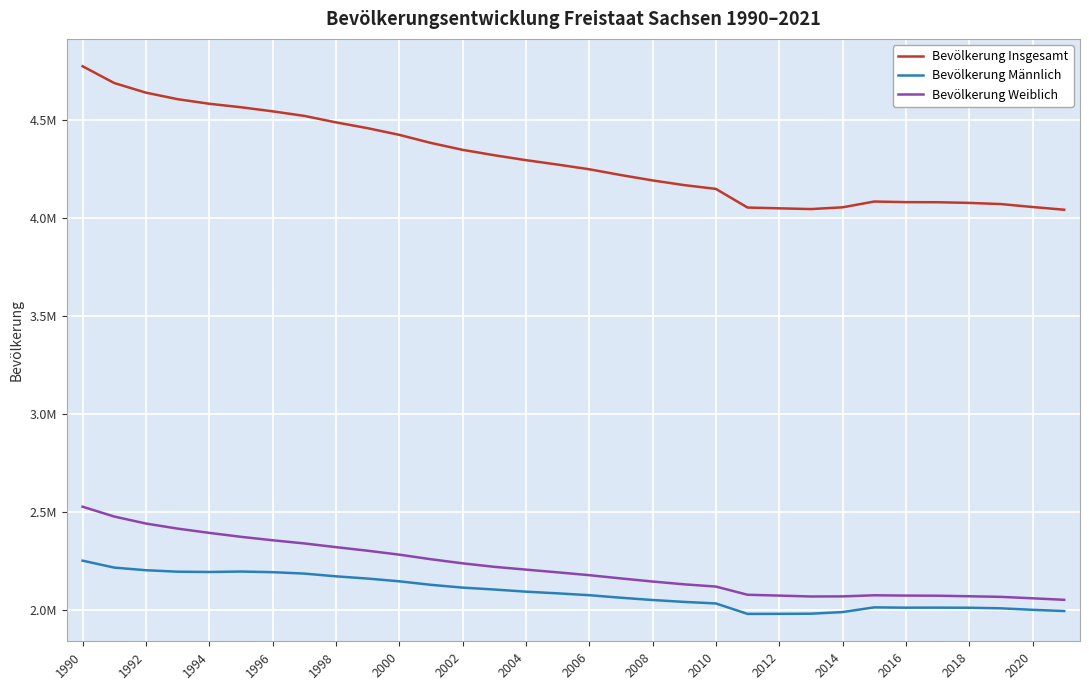

At which label does Bevölkerung Insgesamt reach its peak?

1990